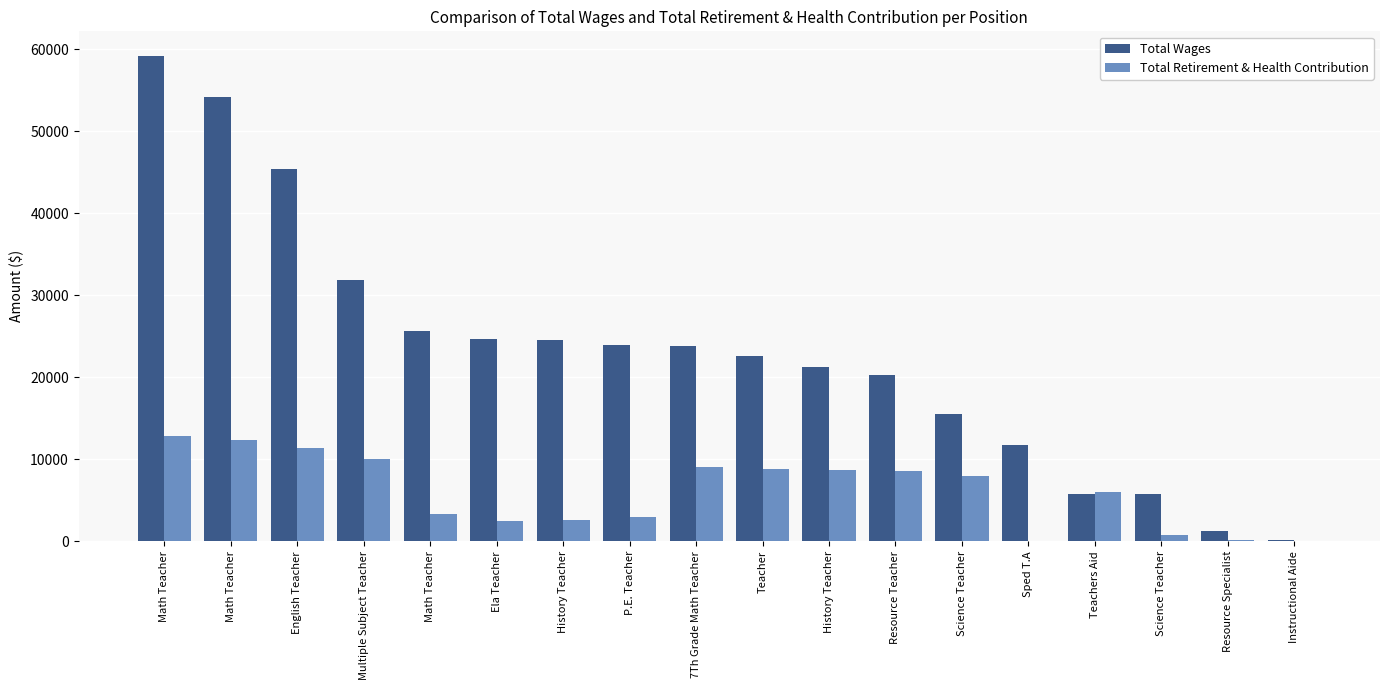

How many categories are shown in the chart?

18